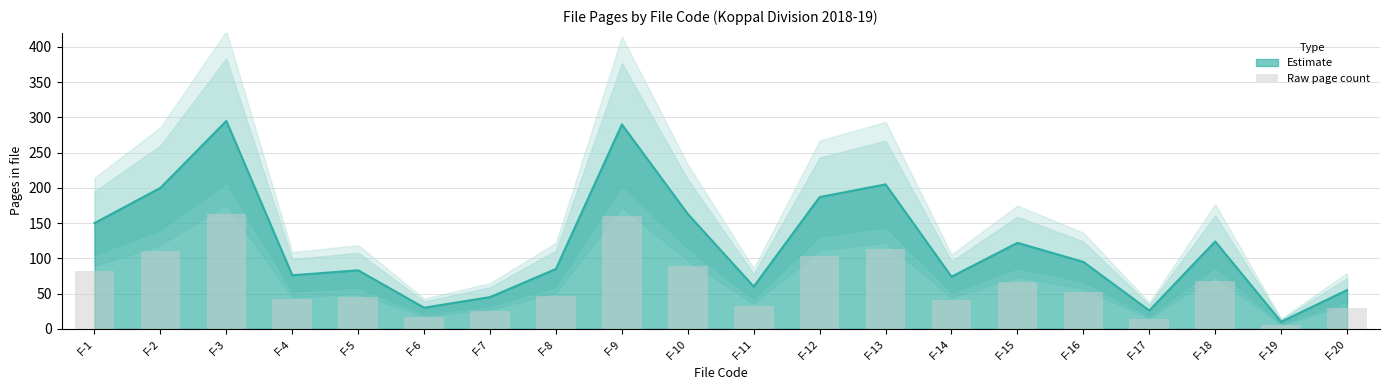

The chart shows a value of 82.5 at F-1. True or false?

True